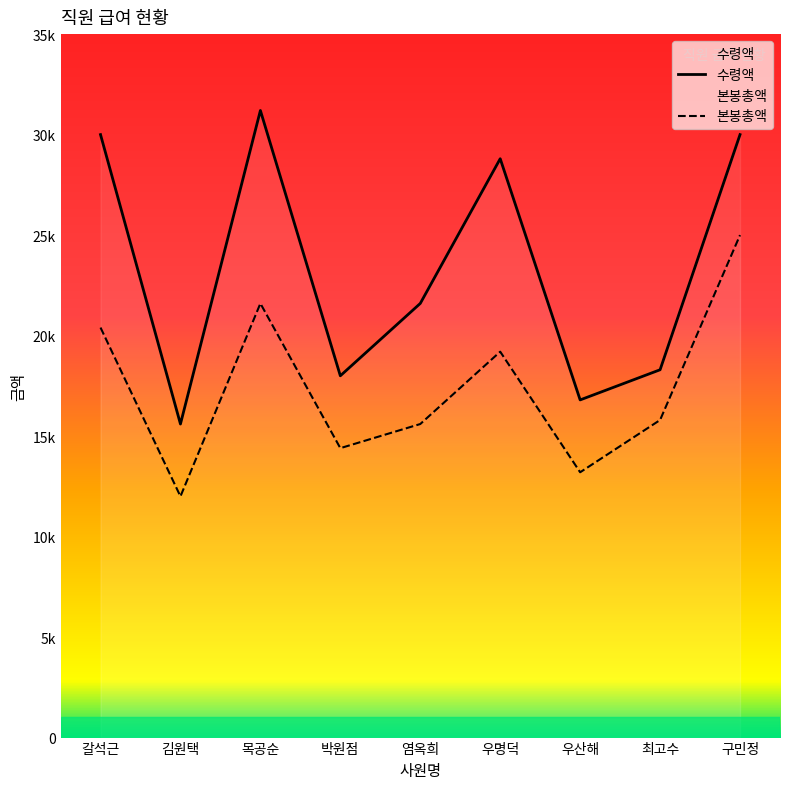

Reading right to left, transcribe all the data shown in this chart.

수령액: 30000	18300	16800	28800	21600	18000	31200	15600	30000
본봉총액: 25000	15800	13200	19200	15600	14400	21600	12000	20400